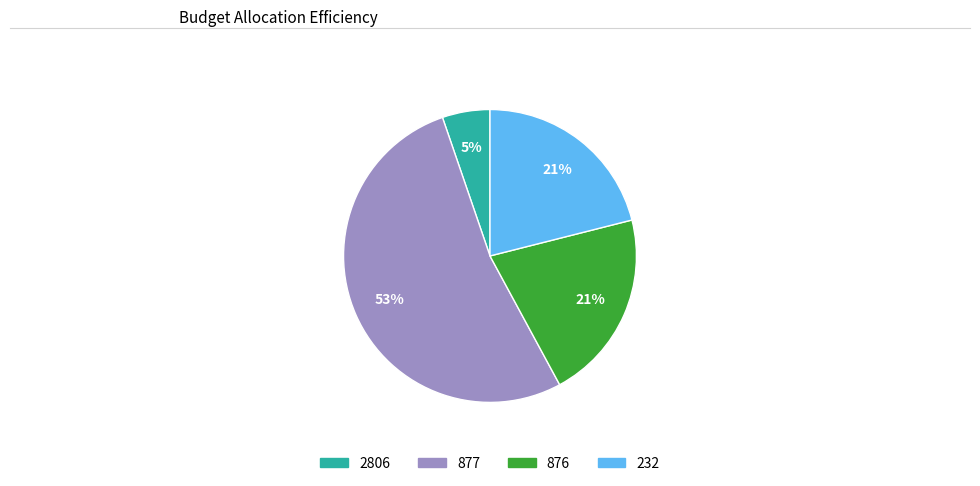

Combined, do 876 and 877 account for over 50%?

Yes